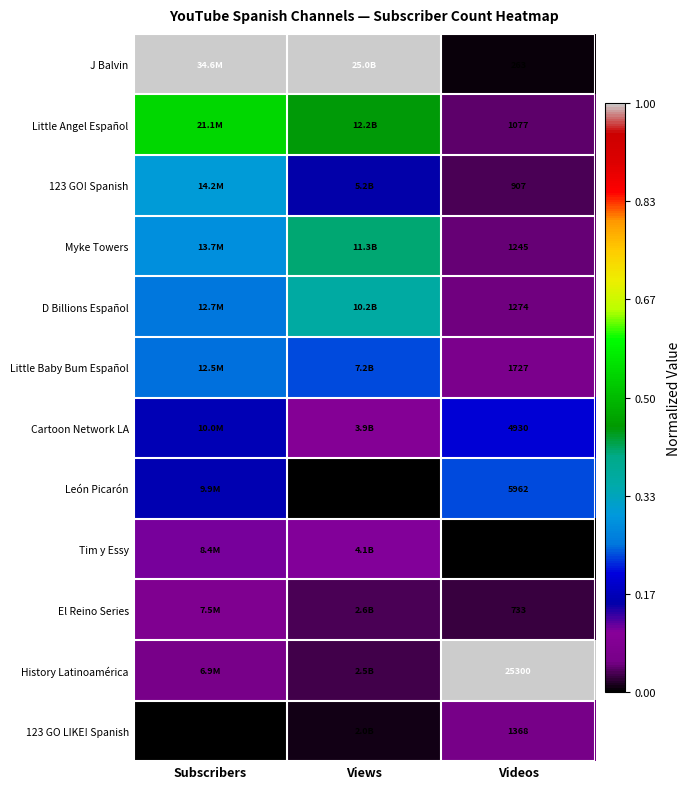

At which label is Little Baby Bum Español closest to 0?

Videos